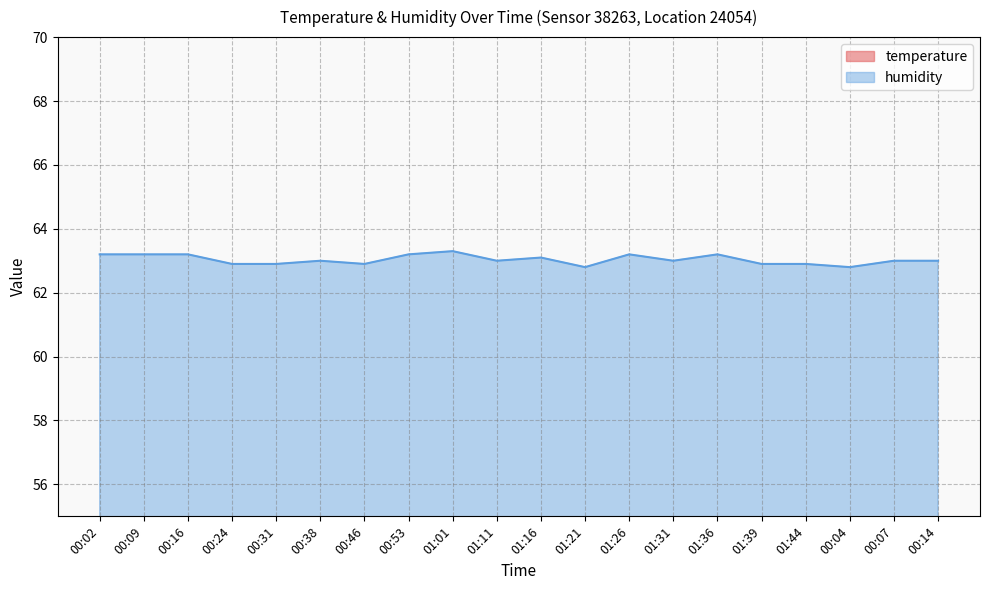

How many temperature values are between 21 and 22?

20